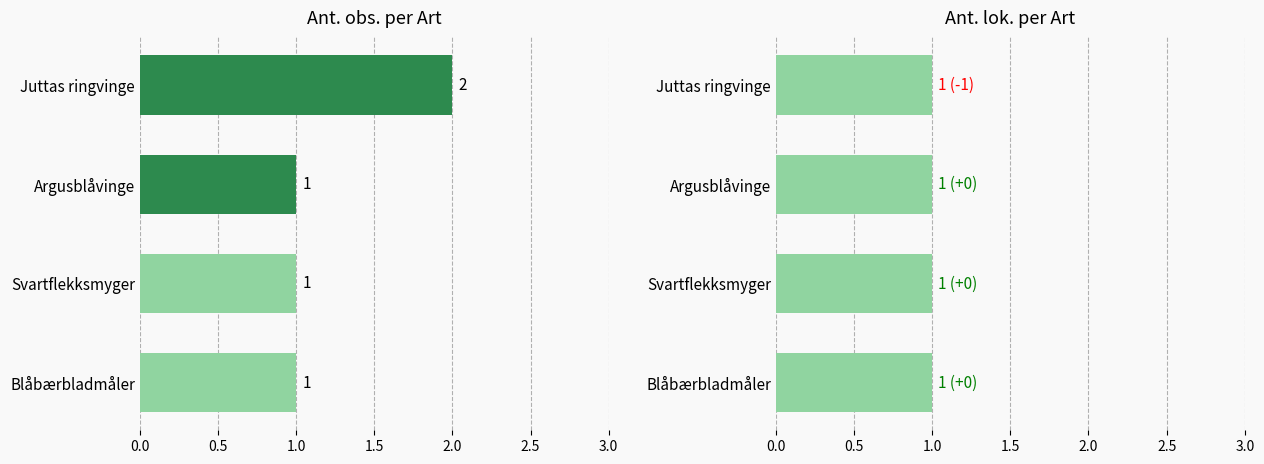

Which series has the widest spread of values?

Ant. obs.